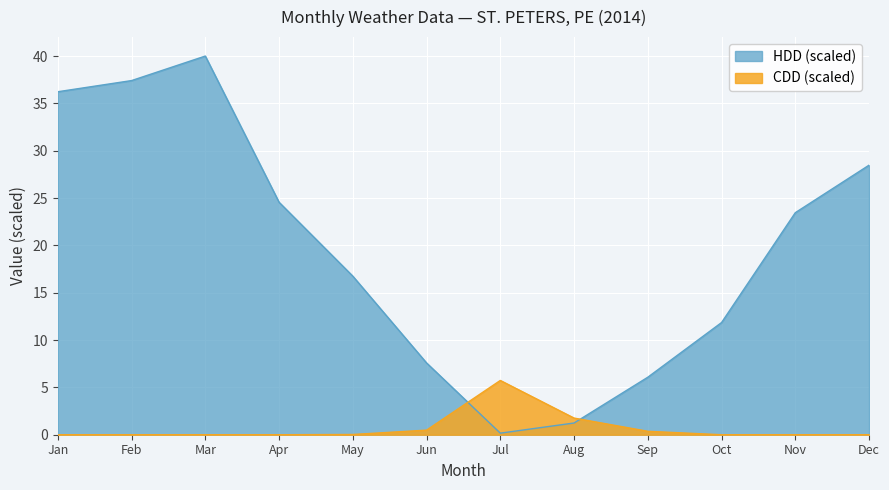

True or false: HDD has more than 2 interior local peaks.

False